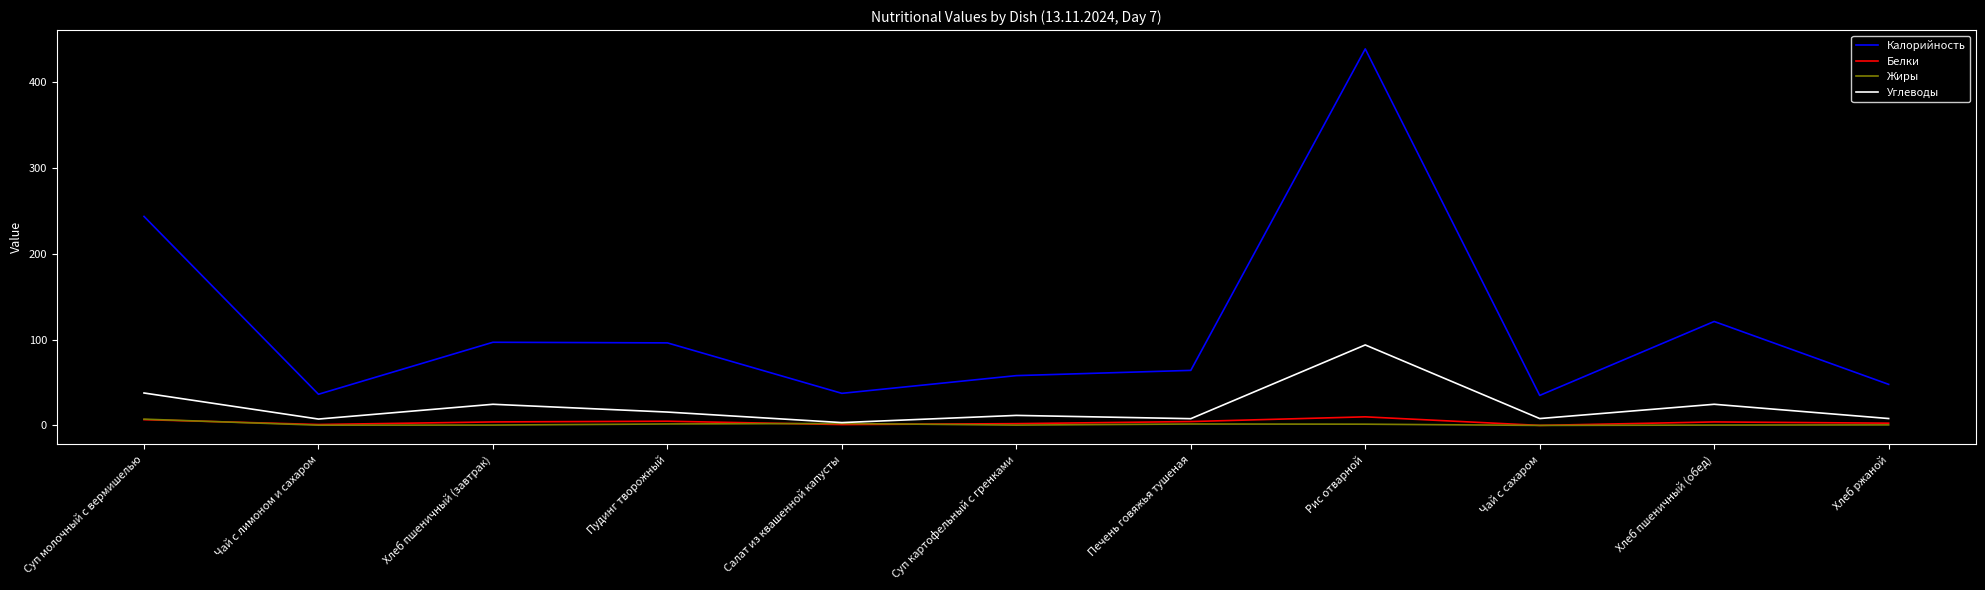

The value of Калорийность at Пудинг творожный is 96.1. True or false?

True